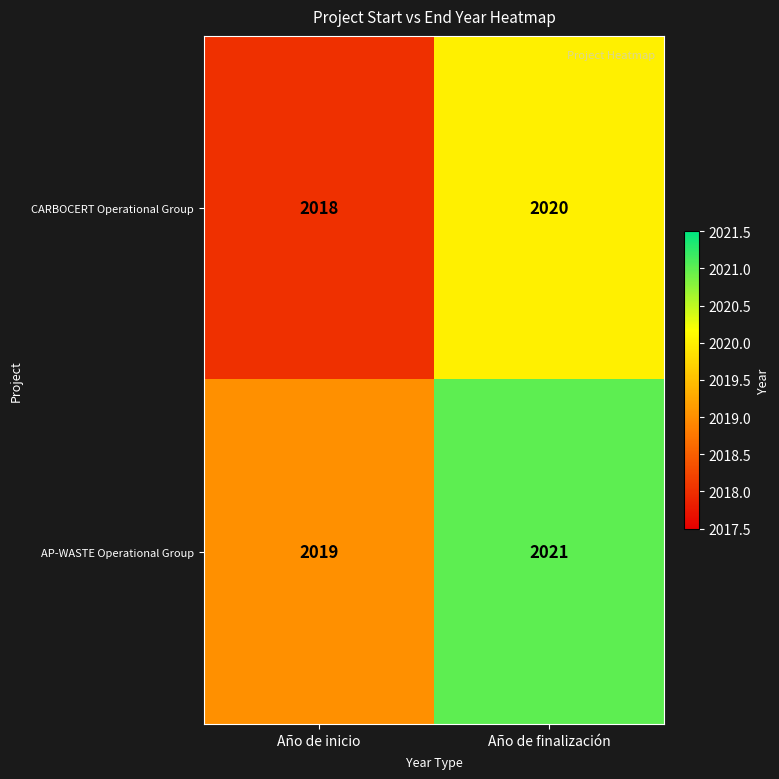

What is the sum of the CARBOCERT Operational Group values at Año de finalización and Año de inicio?

4038